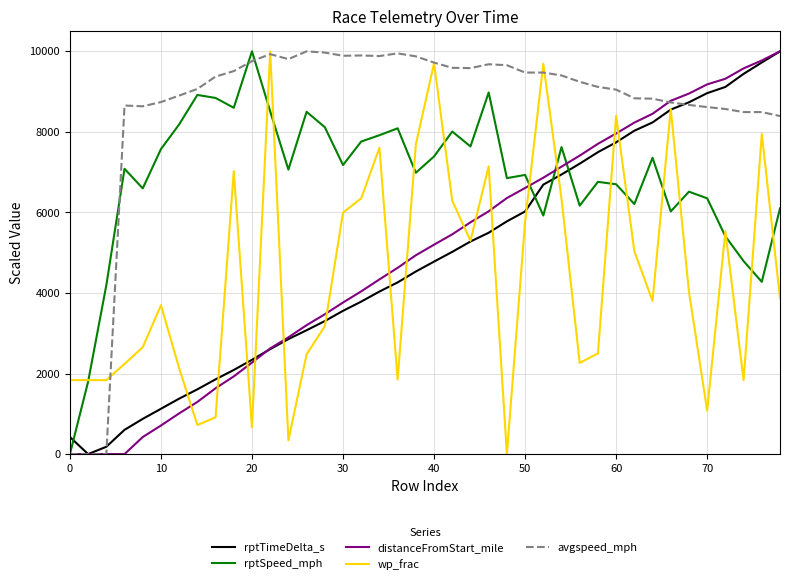

What is the greatest value displayed?

10000.0